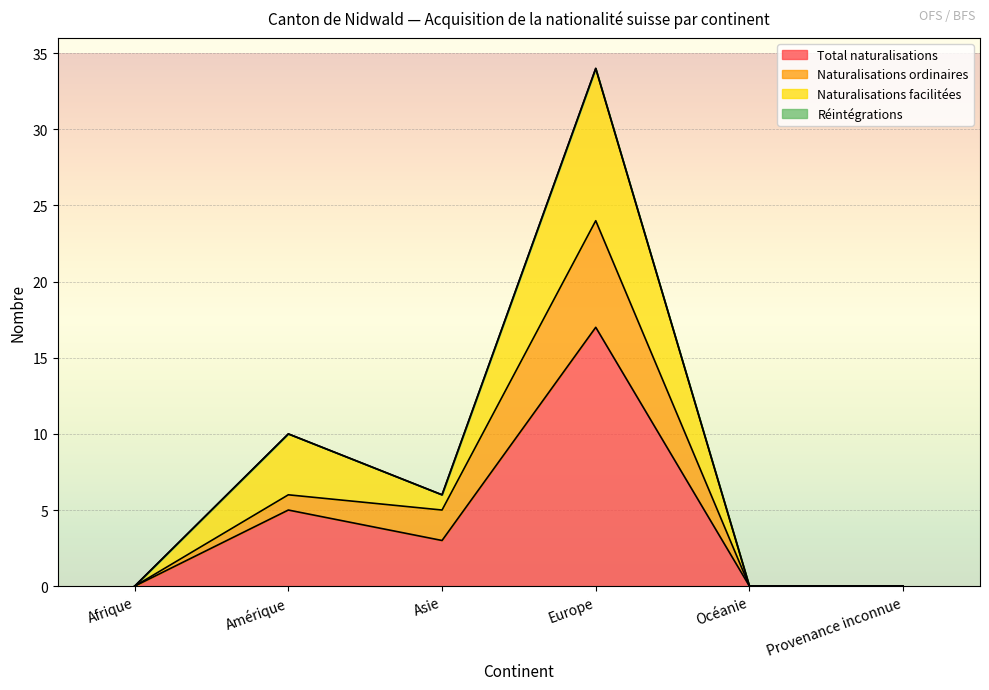

Which series has the widest spread of values?

Naturalisations facilitées